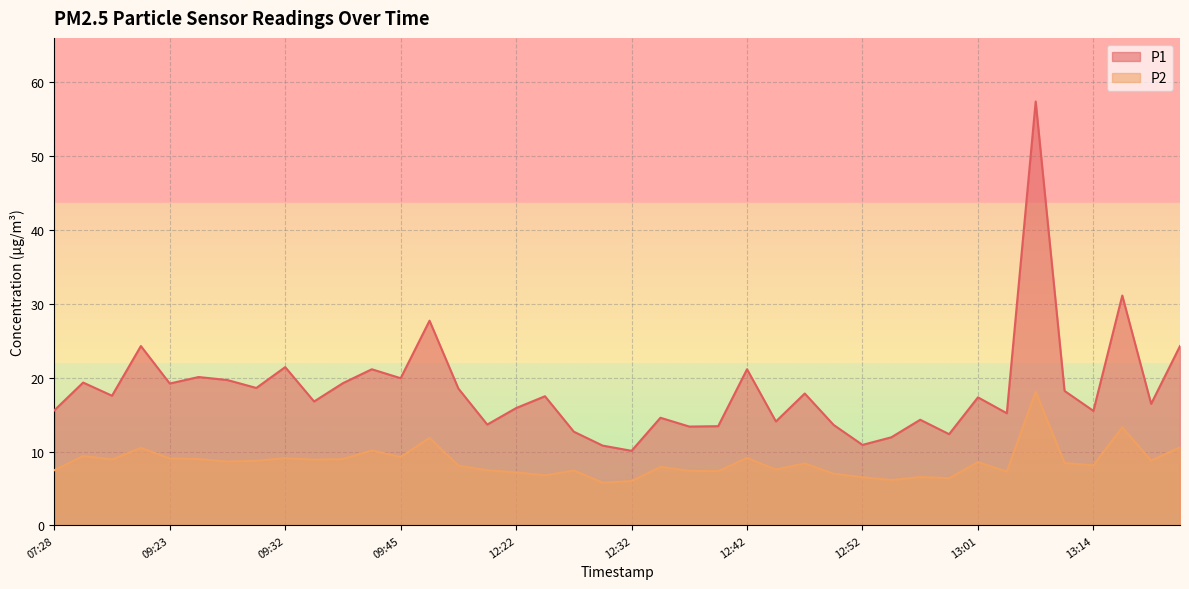

True or false: P1 has a value of 28.0 at 12:42.

False